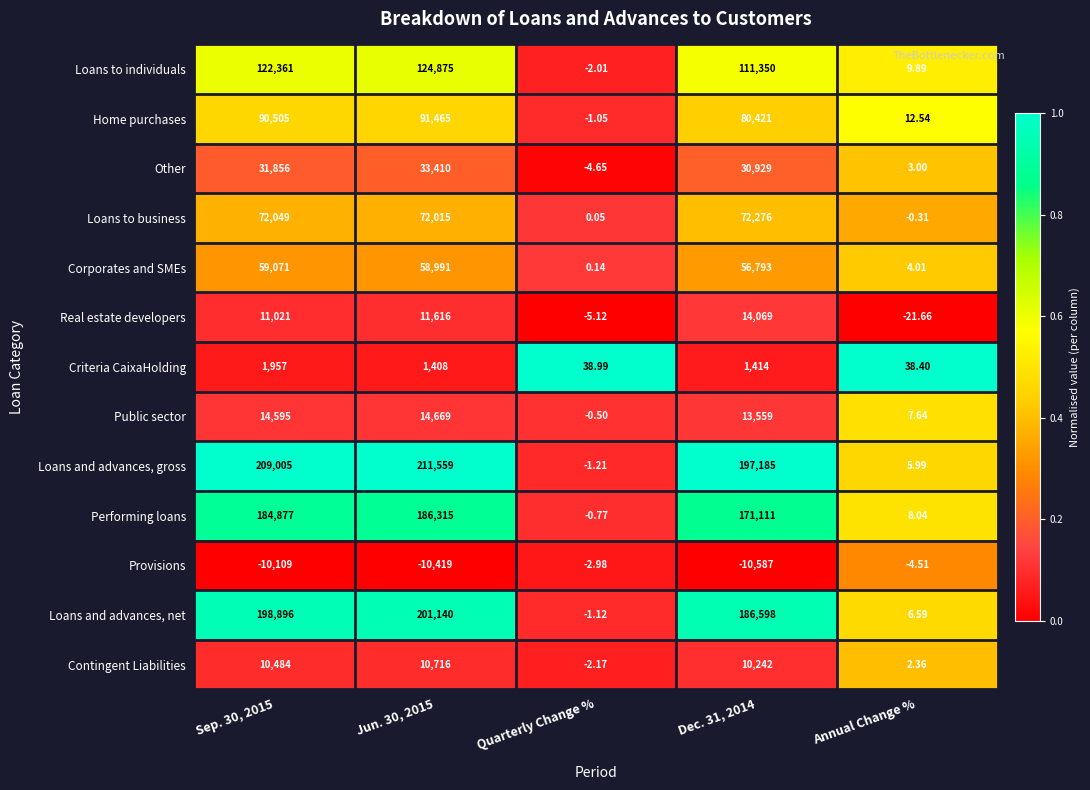

Which category has the highest value across all series?

Jun. 30, 2015